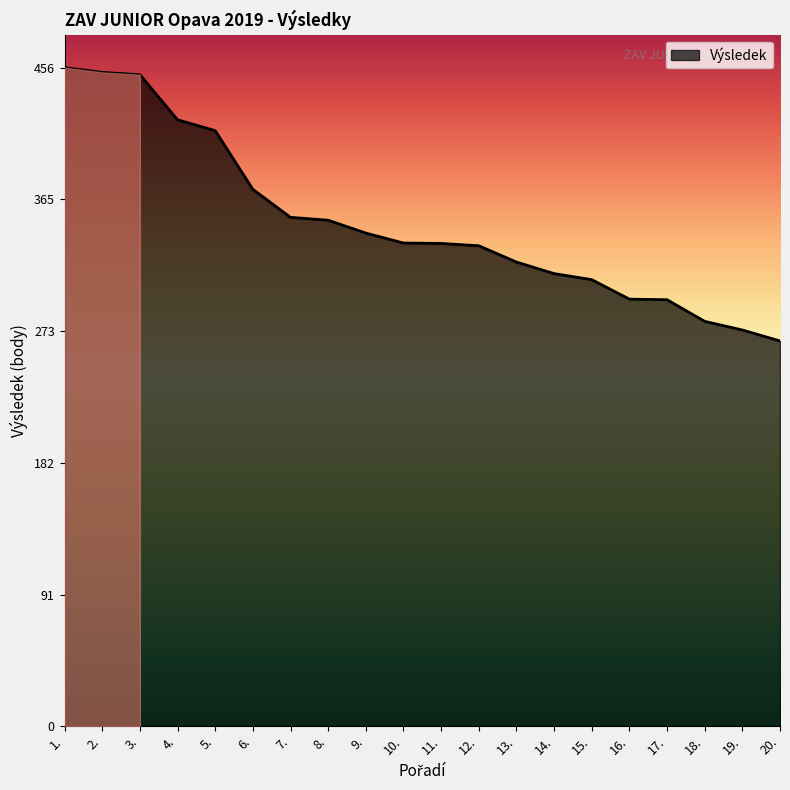

What is the change in value from 1. to 20.?

-189.5